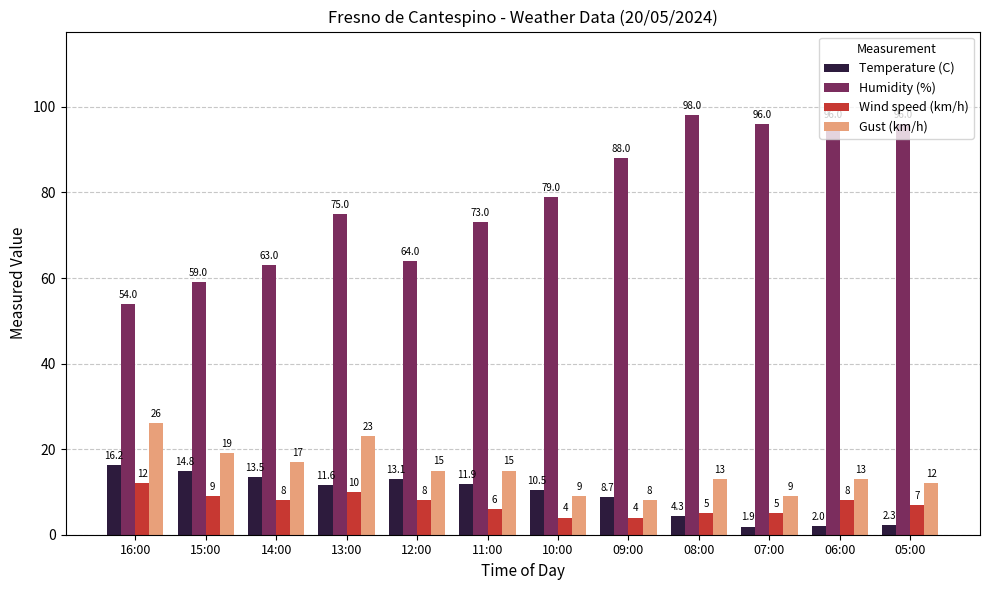

Is the value of Humidity (%) at 08:00 greater than the value of Wind speed (km/h) at 07:00?

Yes